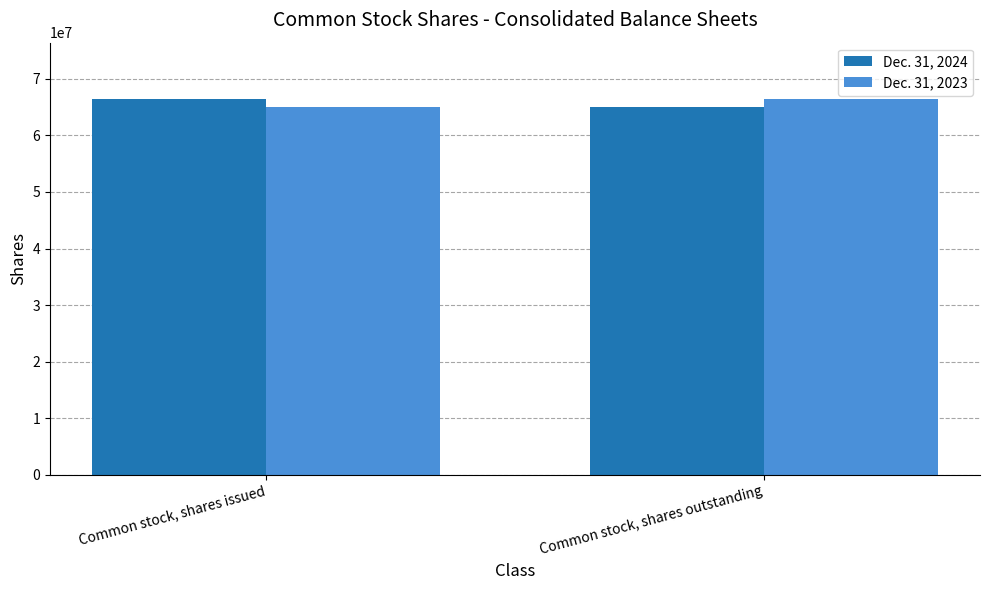

What is the average value of the Dec. 31, 2024 series?

65743000